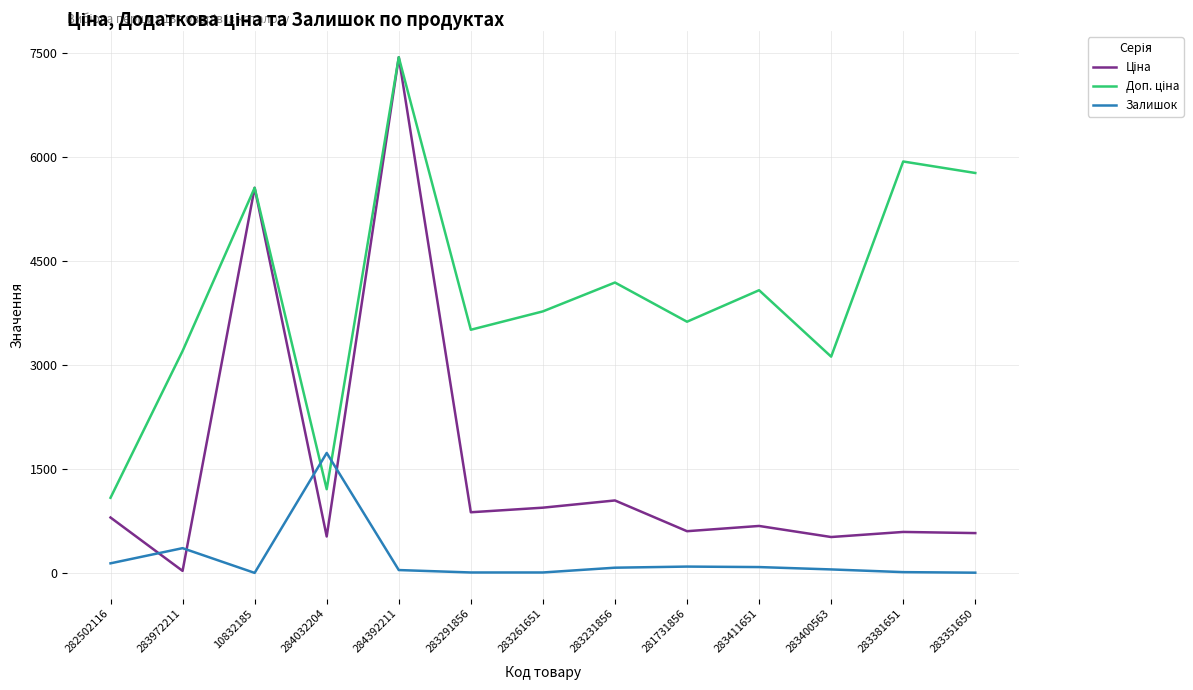

At which category is the sum across all series the highest?

284392211